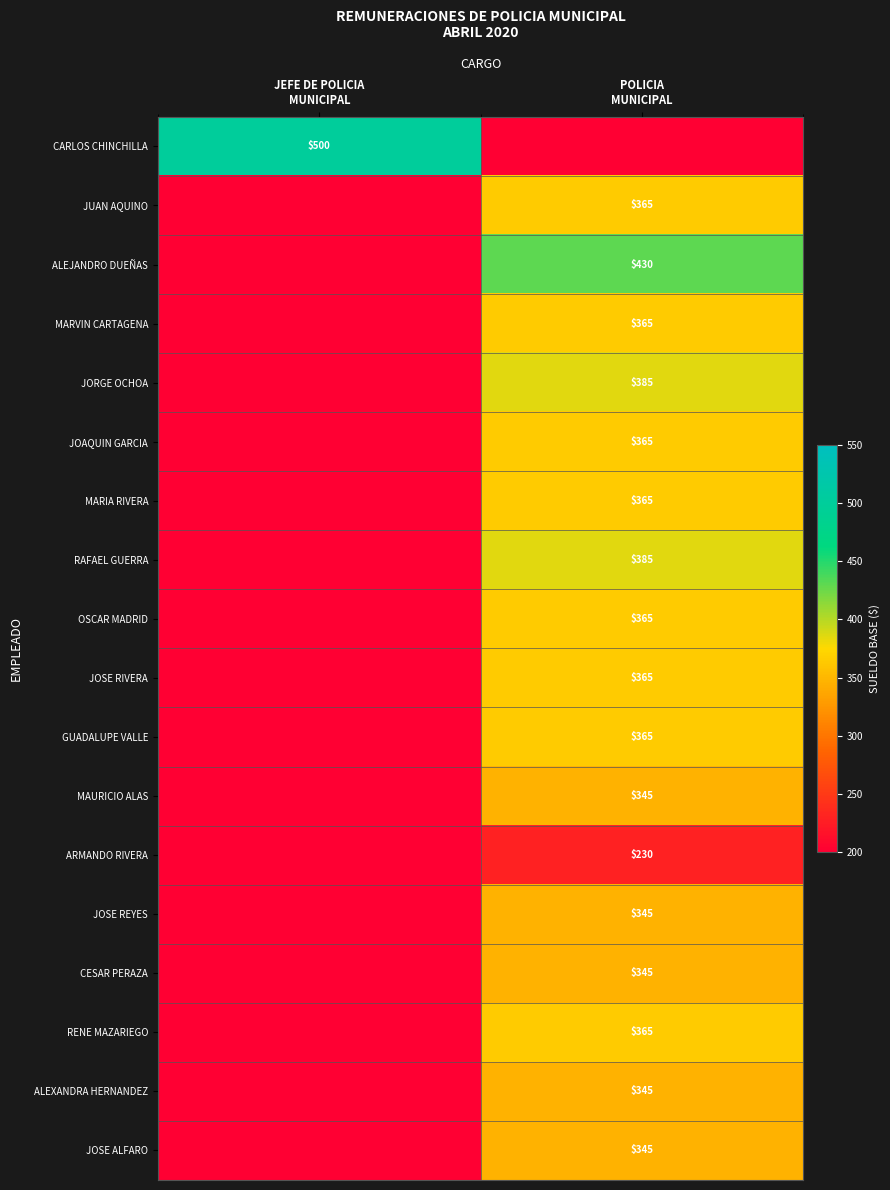

Which label corresponds to the smallest value in the chart?

POLICIA
MUNICIPAL